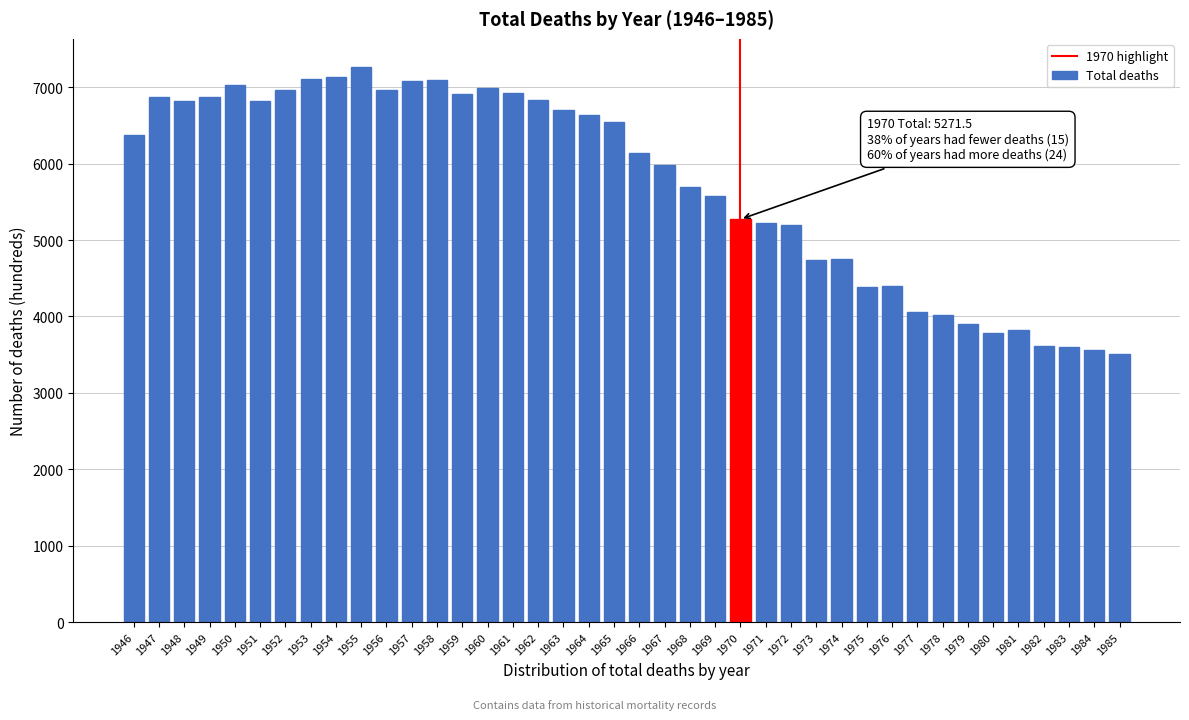

What is the average value?

5729.5